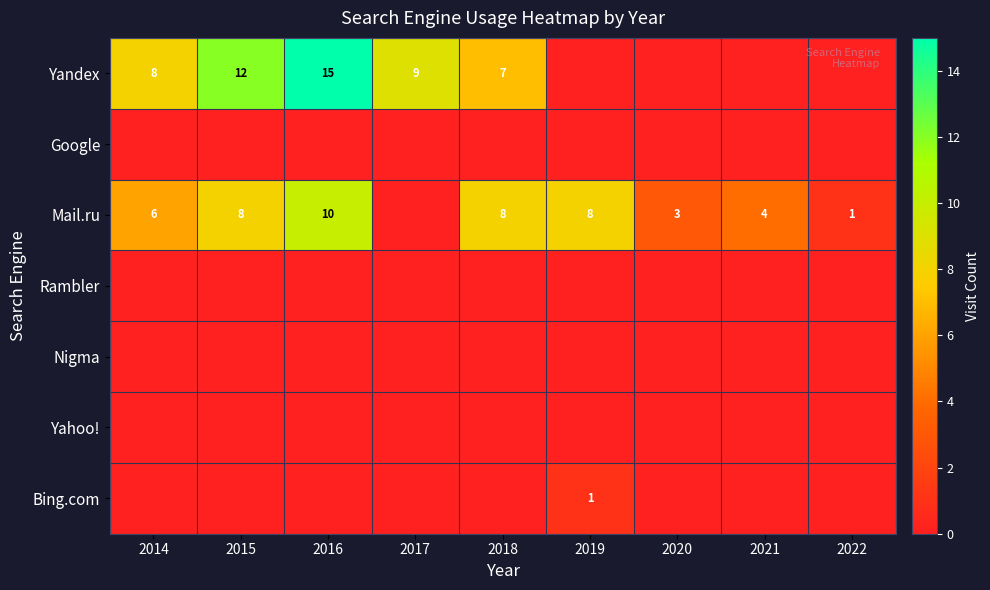

Which series has the largest total across all categories?

Yandex